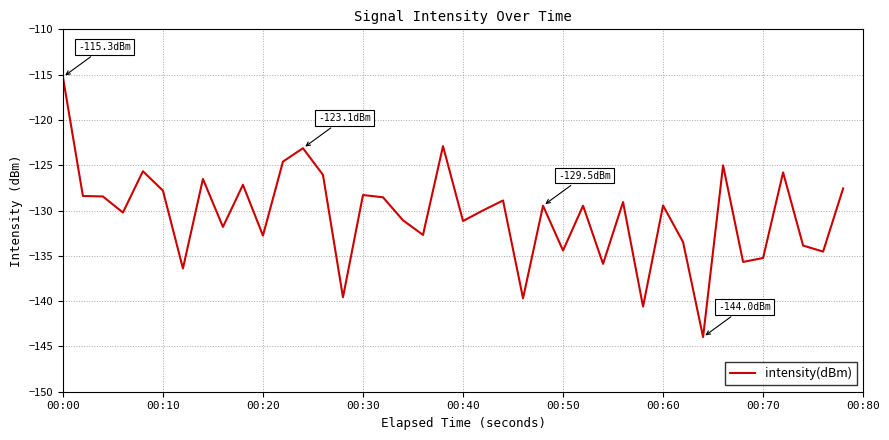

What is the smallest value displayed?

-144.0